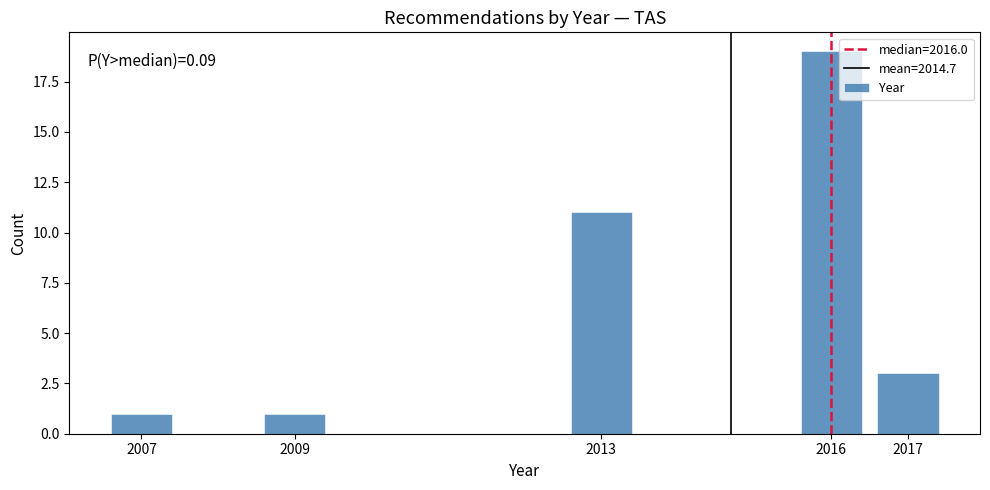

Reading left to right, what are all the values shown in this chart?

2007=1	2009=1	2013=11	2016=19	2017=3